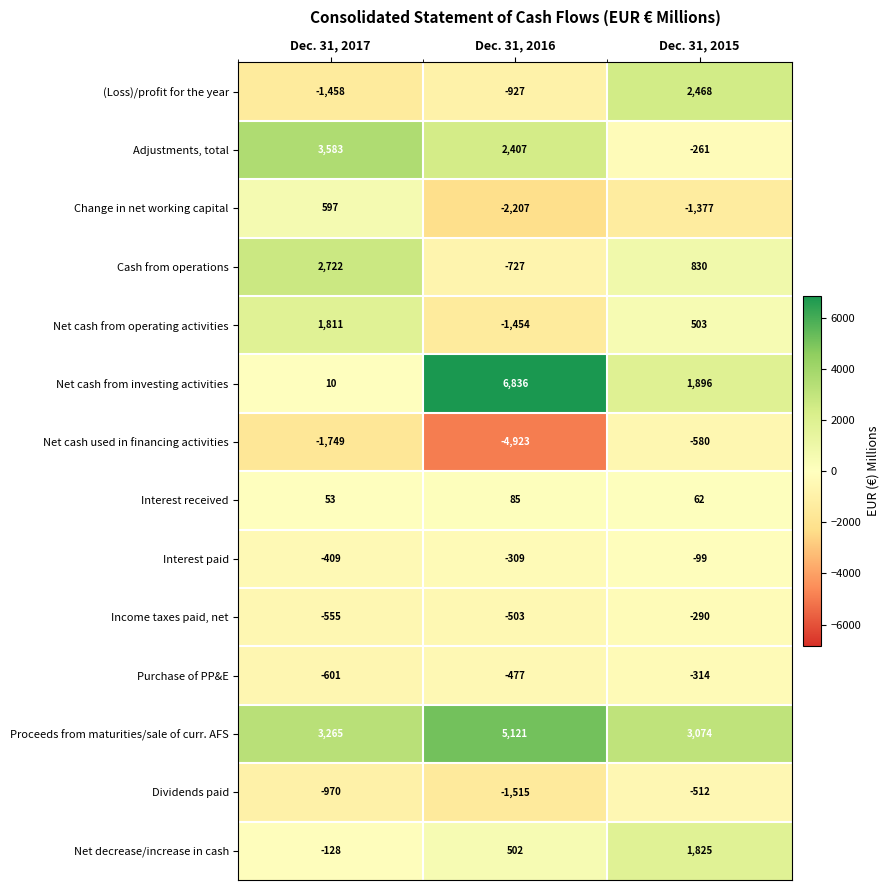

Where is Net decrease/increase in cash nearest to the value 848?

Dec. 31, 2016